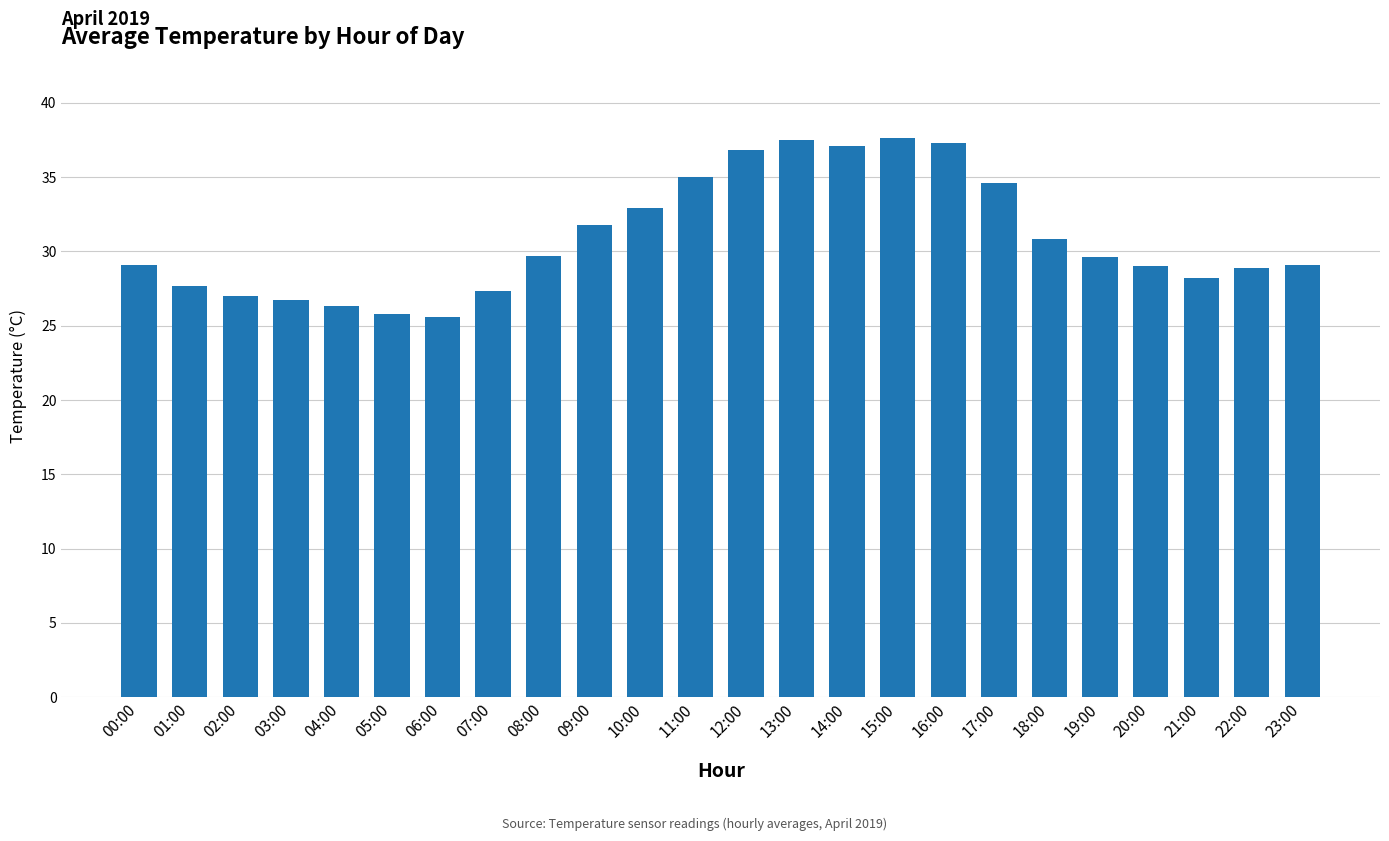

Count the number of data series in this chart.

1